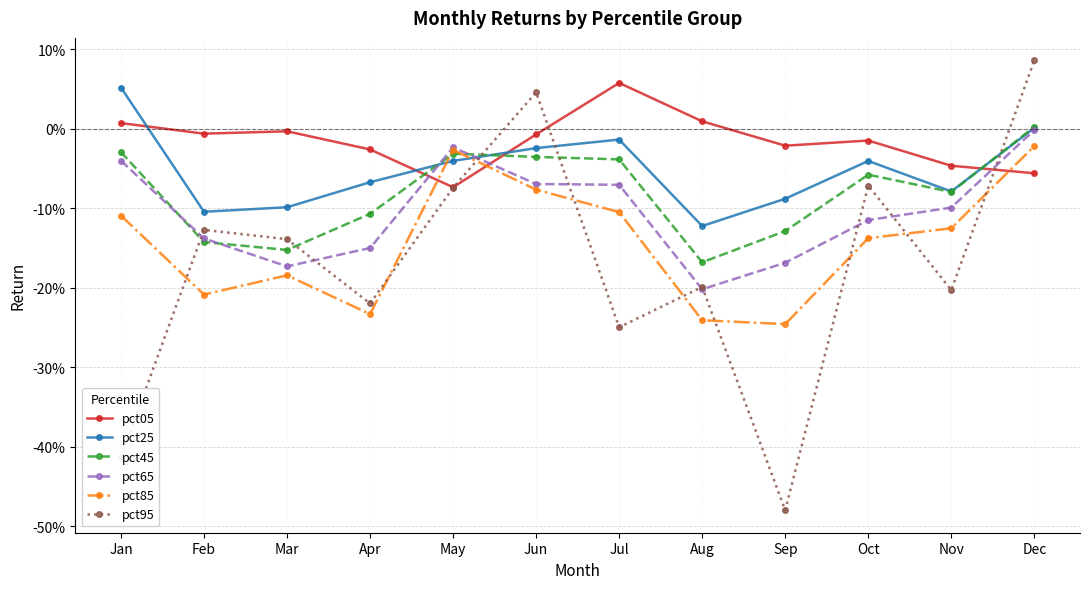

Reading right to left, what are all the values shown in this chart?

pct05: Dec=-0.1	Nov=-0.0	Oct=-0.0	Sep=-0.0	Aug=0.0	Jul=0.1	Jun=-0.0	May=-0.1	Apr=-0.0	Mar=-0.0	Feb=-0.0	Jan=0.0
pct25: Dec=0.0	Nov=-0.1	Oct=-0.0	Sep=-0.1	Aug=-0.1	Jul=-0.0	Jun=-0.0	May=-0.0	Apr=-0.1	Mar=-0.1	Feb=-0.1	Jan=0.1
pct45: Dec=0.0	Nov=-0.1	Oct=-0.1	Sep=-0.1	Aug=-0.2	Jul=-0.0	Jun=-0.0	May=-0.0	Apr=-0.1	Mar=-0.2	Feb=-0.1	Jan=-0.0
pct65: Dec=-0.0	Nov=-0.1	Oct=-0.1	Sep=-0.2	Aug=-0.2	Jul=-0.1	Jun=-0.1	May=-0.0	Apr=-0.2	Mar=-0.2	Feb=-0.1	Jan=-0.0
pct85: Dec=-0.0	Nov=-0.1	Oct=-0.1	Sep=-0.2	Aug=-0.2	Jul=-0.1	Jun=-0.1	May=-0.0	Apr=-0.2	Mar=-0.2	Feb=-0.2	Jan=-0.1
pct95: Dec=0.1	Nov=-0.2	Oct=-0.1	Sep=-0.5	Aug=-0.2	Jul=-0.2	Jun=0.0	May=-0.1	Apr=-0.2	Mar=-0.1	Feb=-0.1	Jan=-0.4